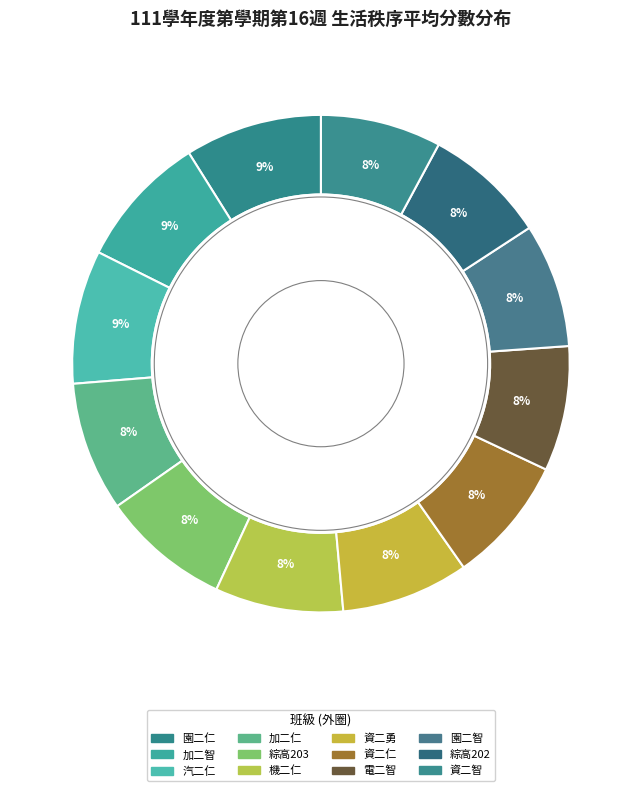

Which slice is the largest?

園二仁